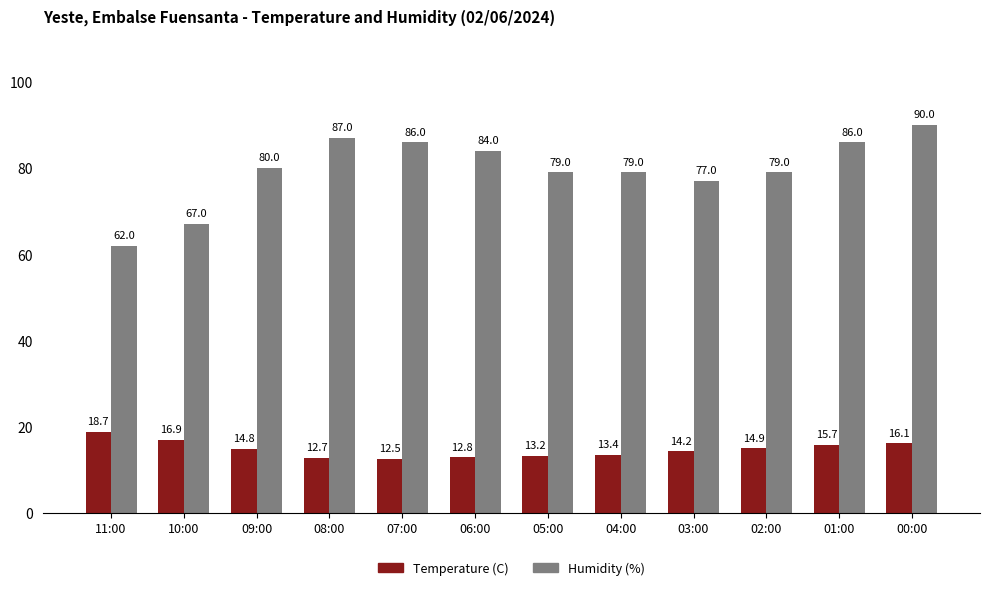

How many bars are there in total?

24